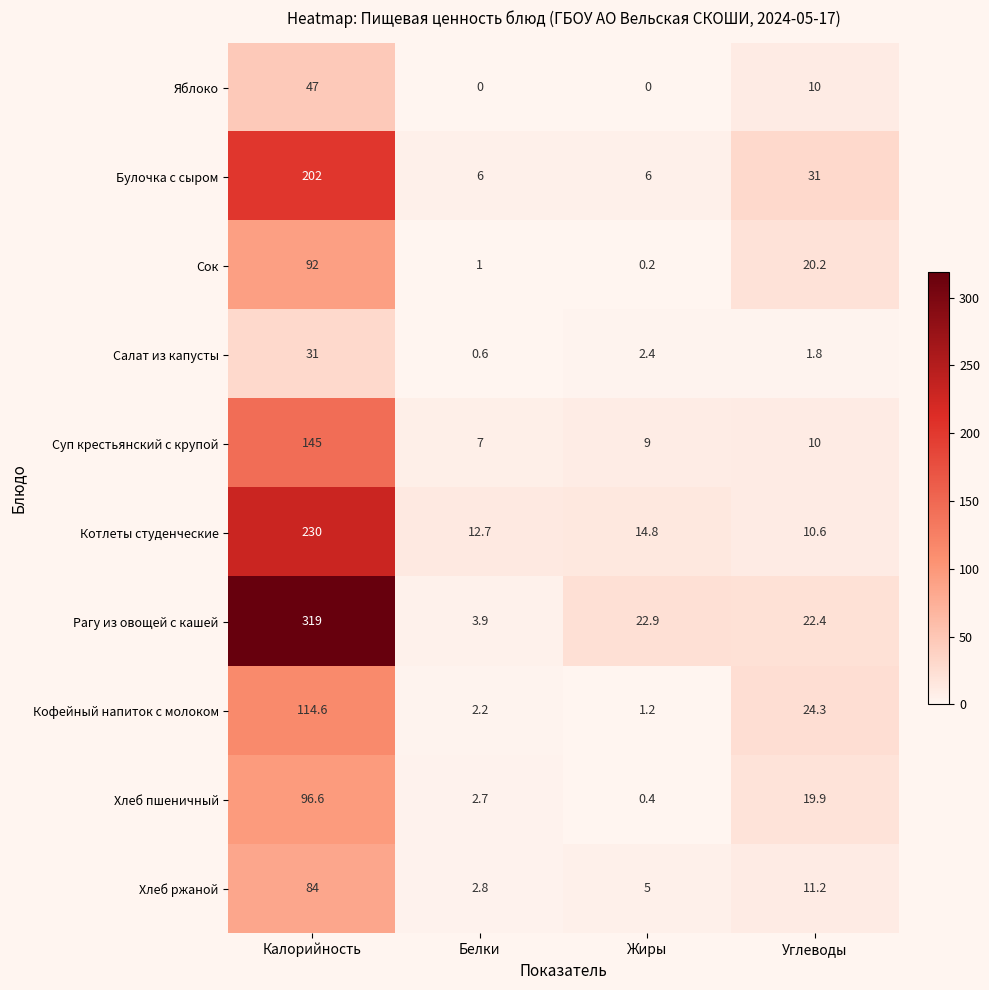

What is the difference between the Хлеб пшеничный values at Жиры and Углеводы?

19.5